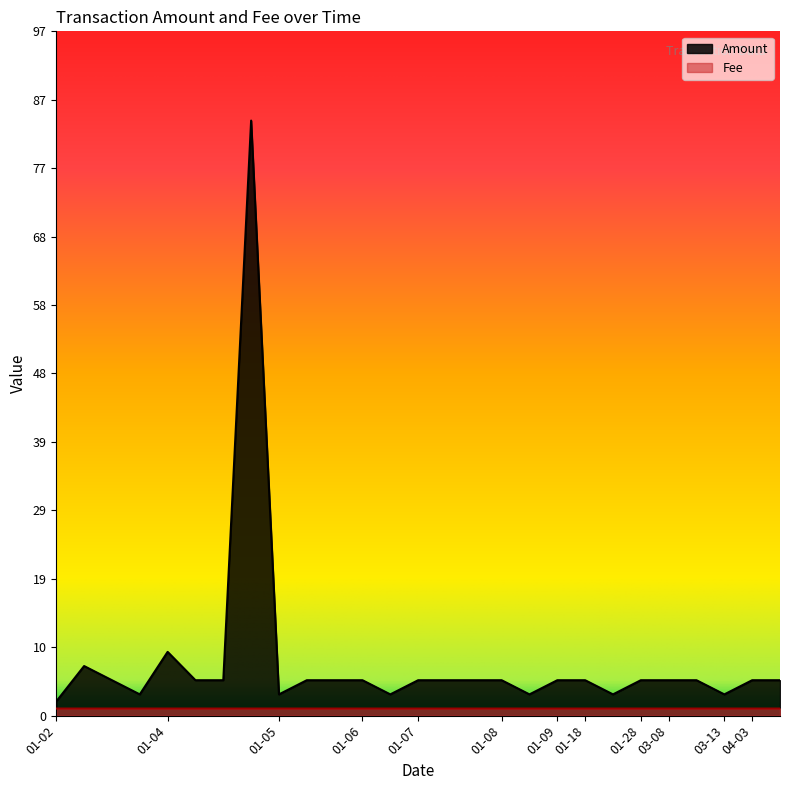

What is the greatest value displayed?

84.0